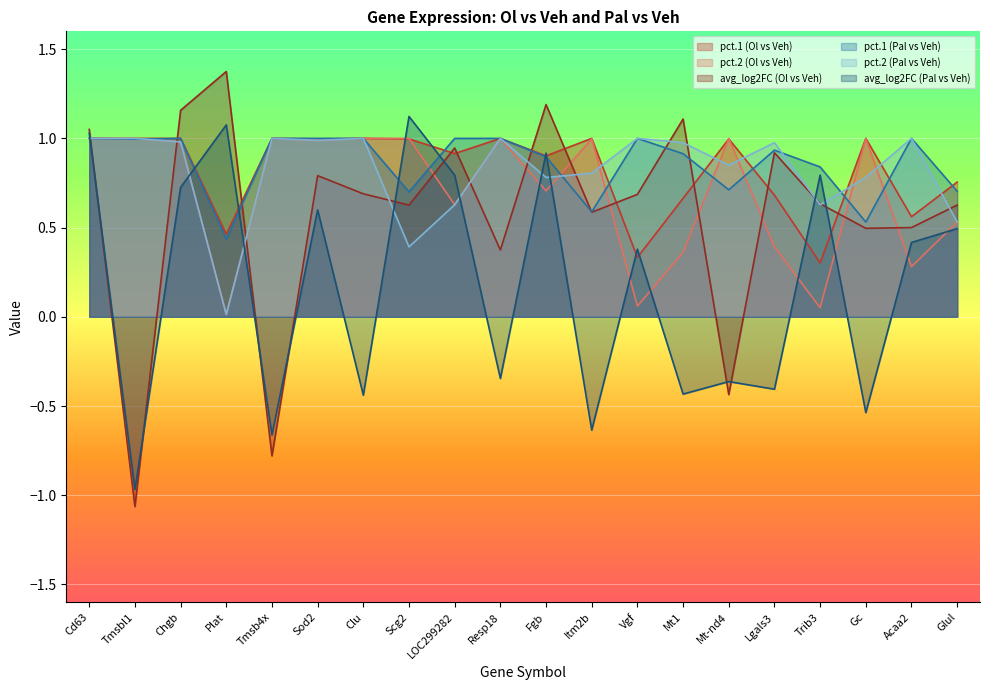

At how many categories does at least one series exceed 0?

20